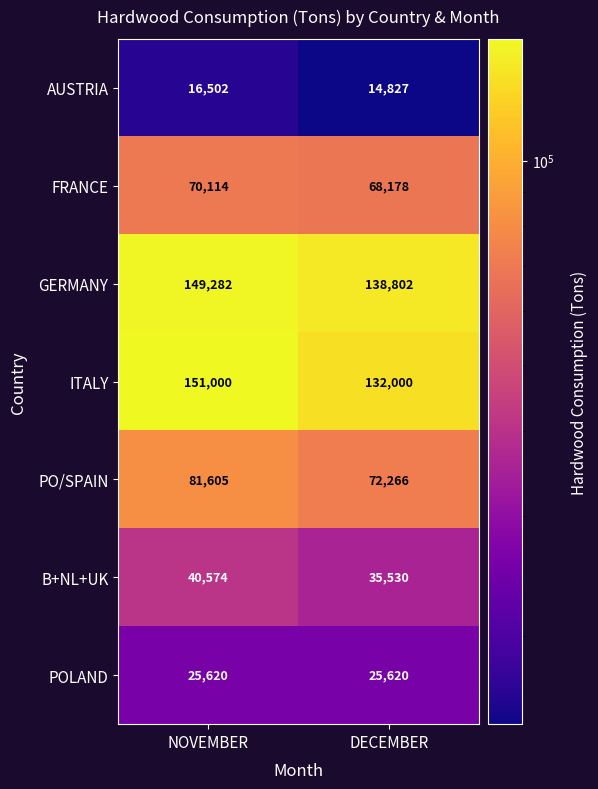

What is the maximum value for ITALY?

151000